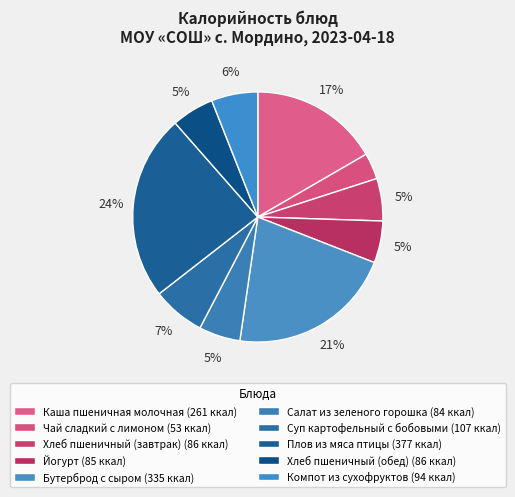

To the nearest percent, what is the difference between the Хлеб пшеничный (завтрак) and Компот из сухофруктов slice percentages?

1%